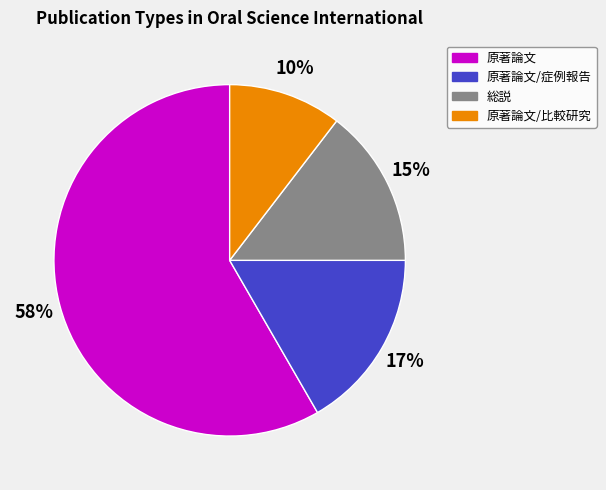

Is there a majority slice in this chart?

Yes